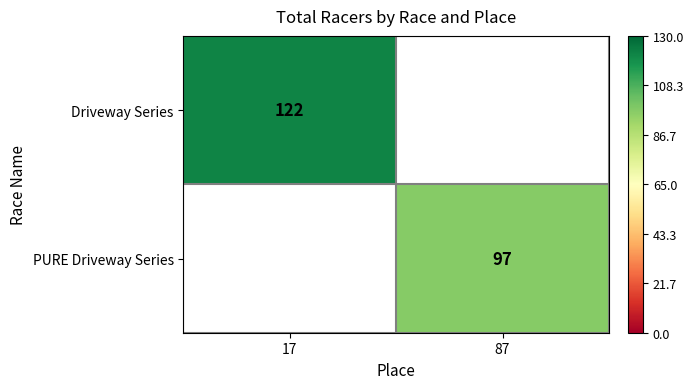

The value of Driveway Series at 17 is 179. True or false?

False